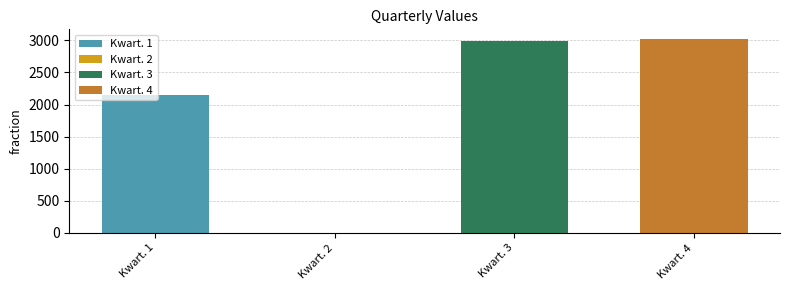

Is it true that the value at Kwart. 1 is 561?

False